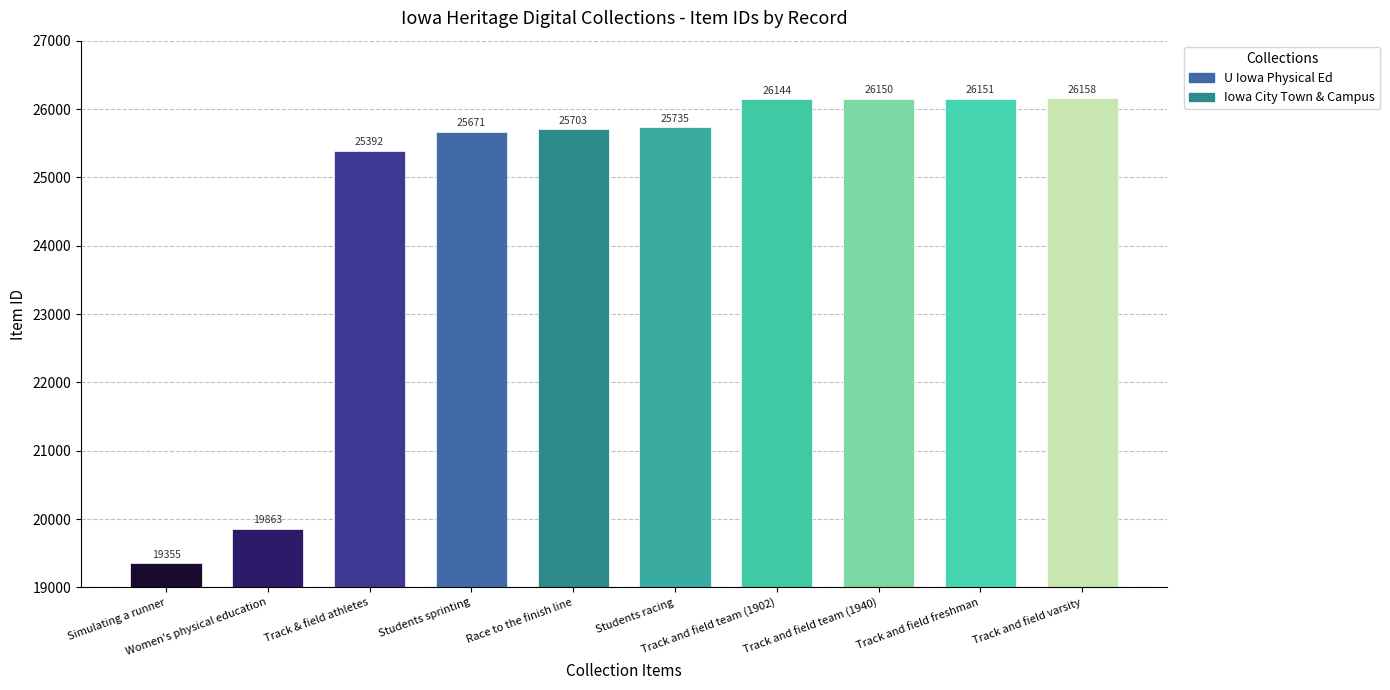

What is the greatest value displayed?

26158